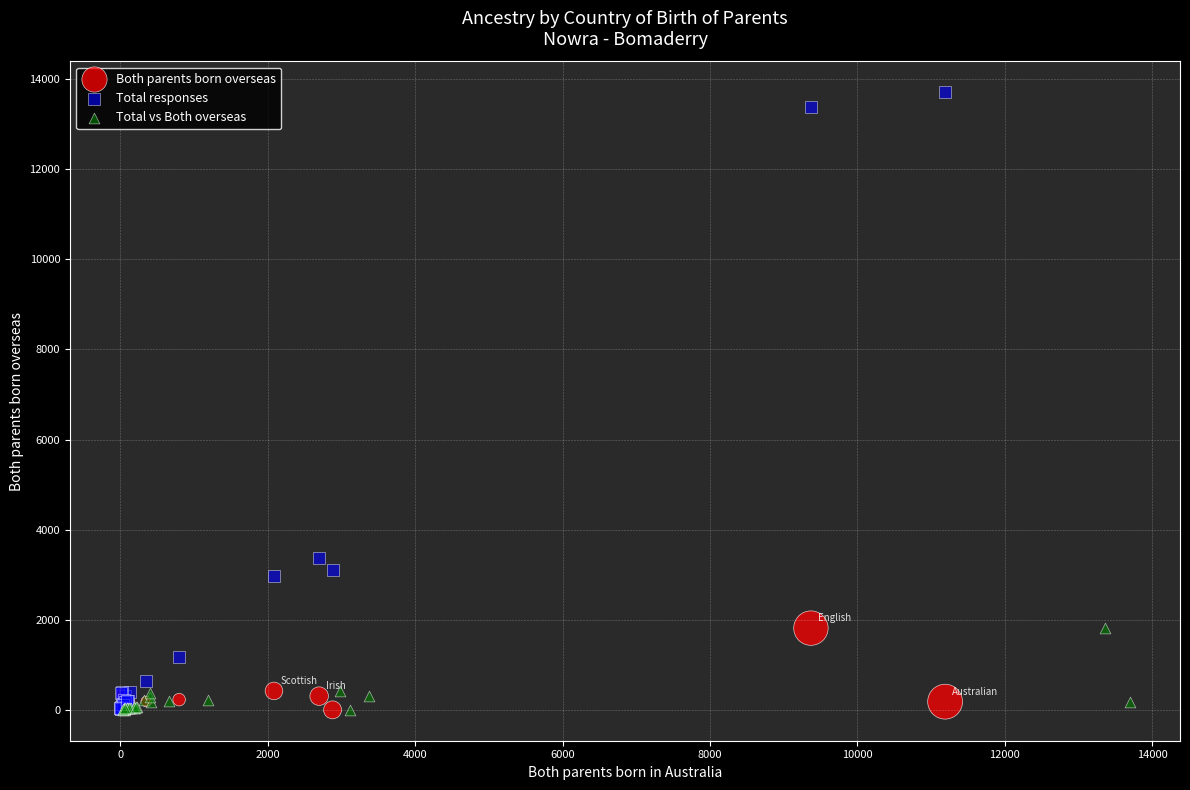

Which series has the widest spread of Y values?

Total responses